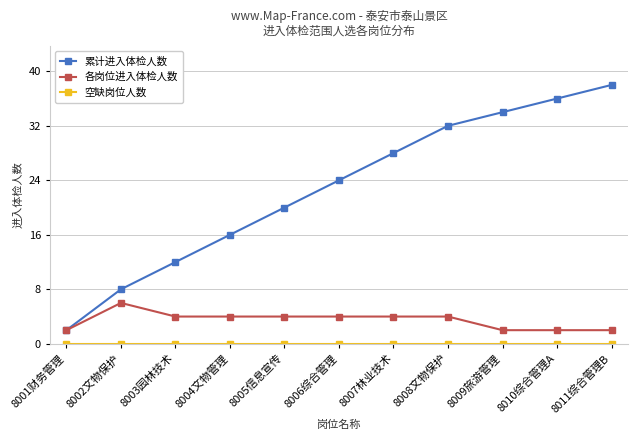

At which category is the sum across all series the highest?

8011综合管理B